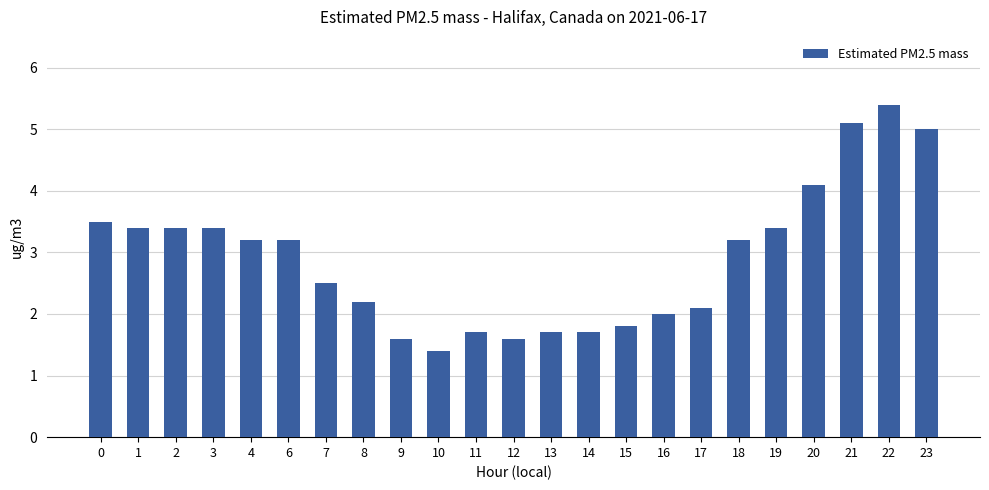

What is the smallest value displayed?

1.4